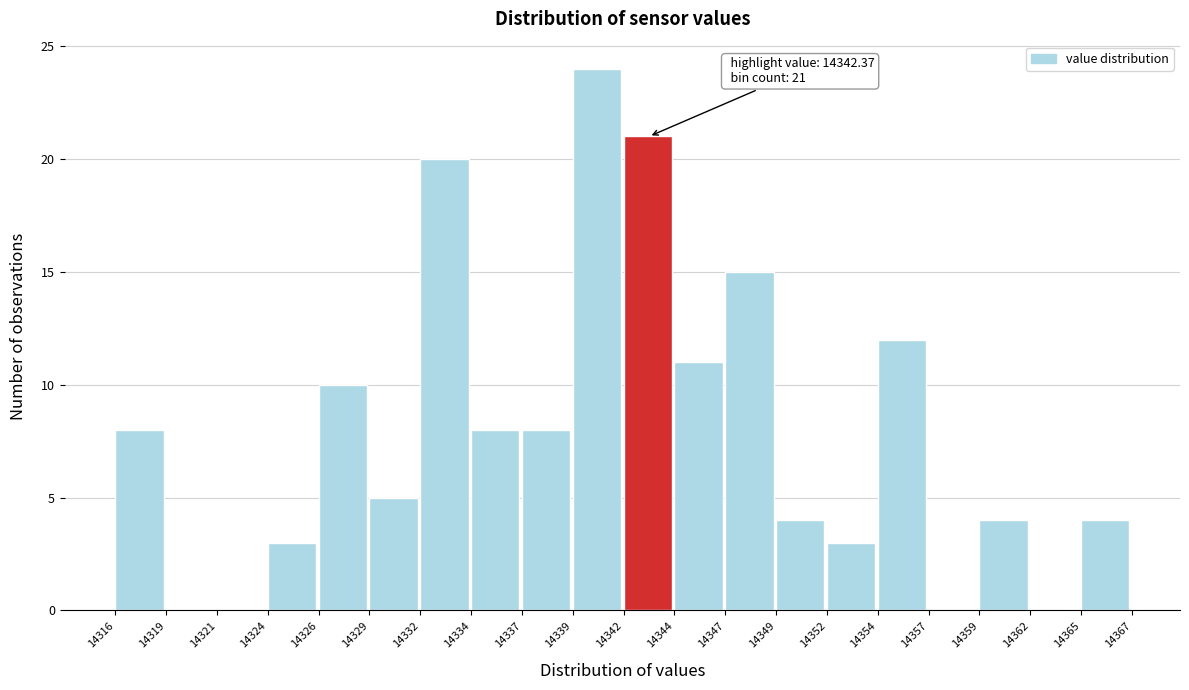

Reading left to right, list all the values displayed in this chart.

14316=8	14319=0	14321=0	14324=3	14326=10	14329=5	14332=20	14334=8	14337=8	14339=24	14342=21	14344=11	14347=15	14349=4	14352=3	14354=12	14357=0	14359=4	14362=0	14365=4